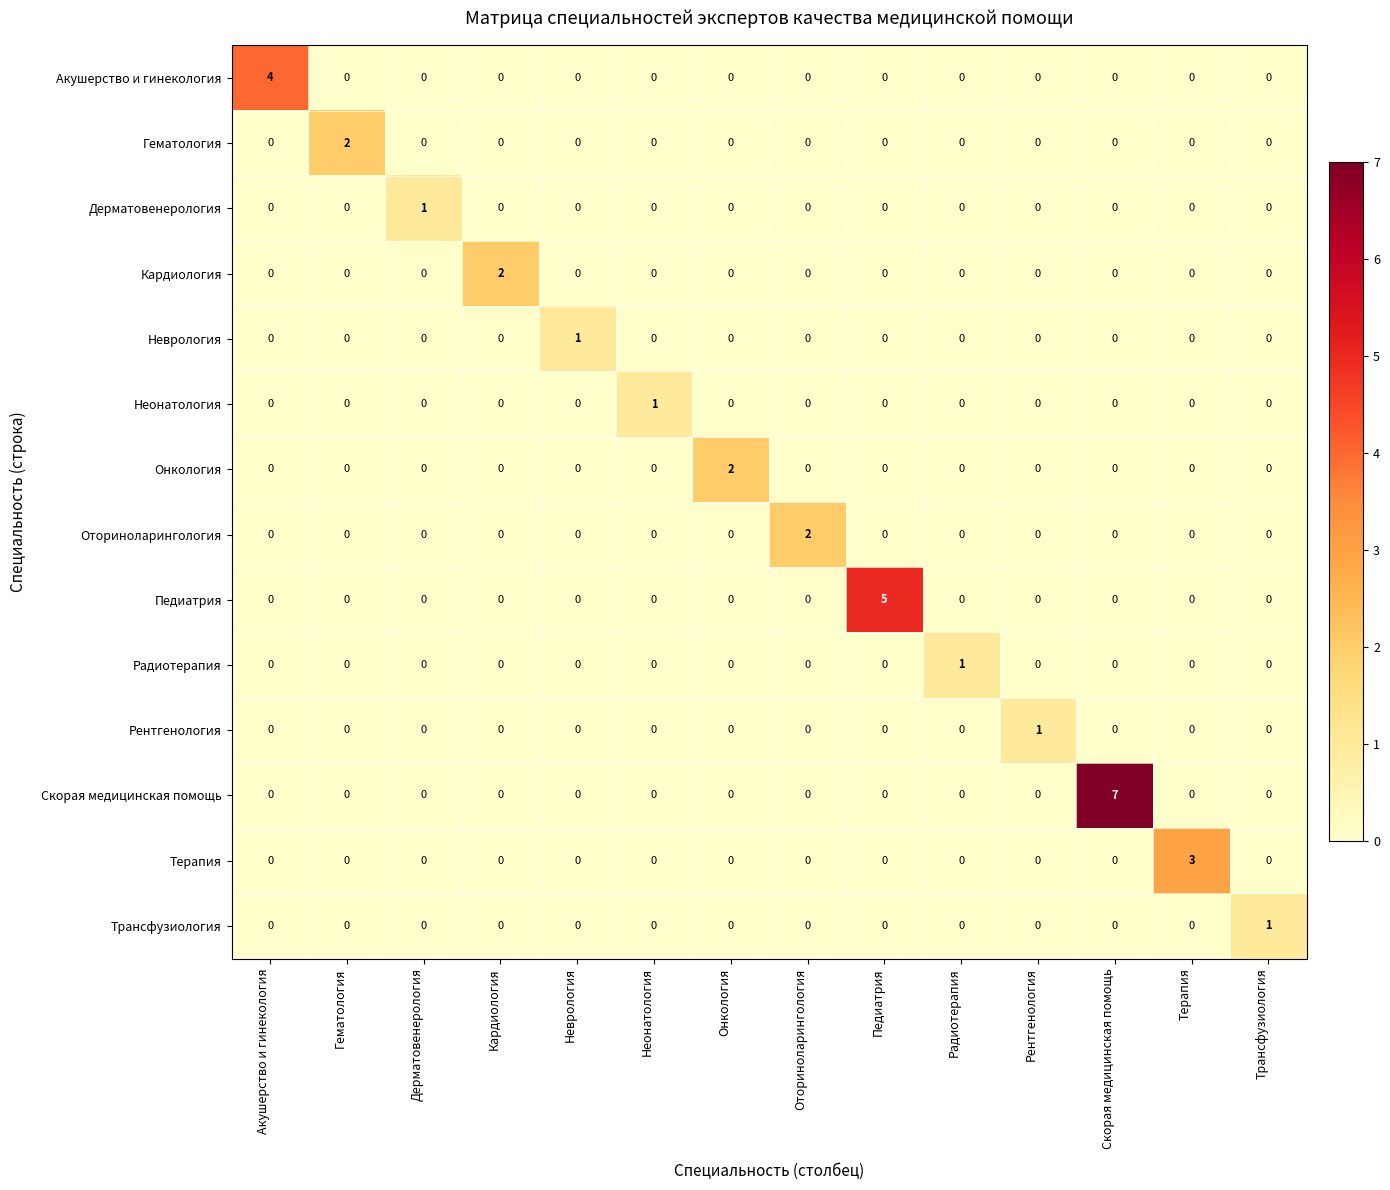

Is it true that Оториноларингология equals 0 at Дерматовенерология?

True